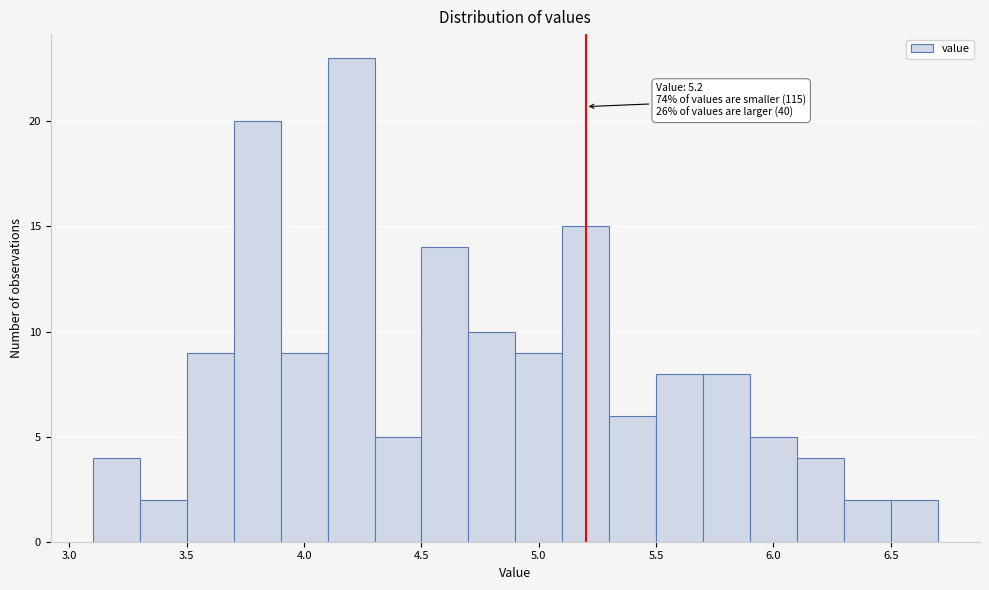

Which range on the x-axis has the tallest bar?

4.1 to 4.3